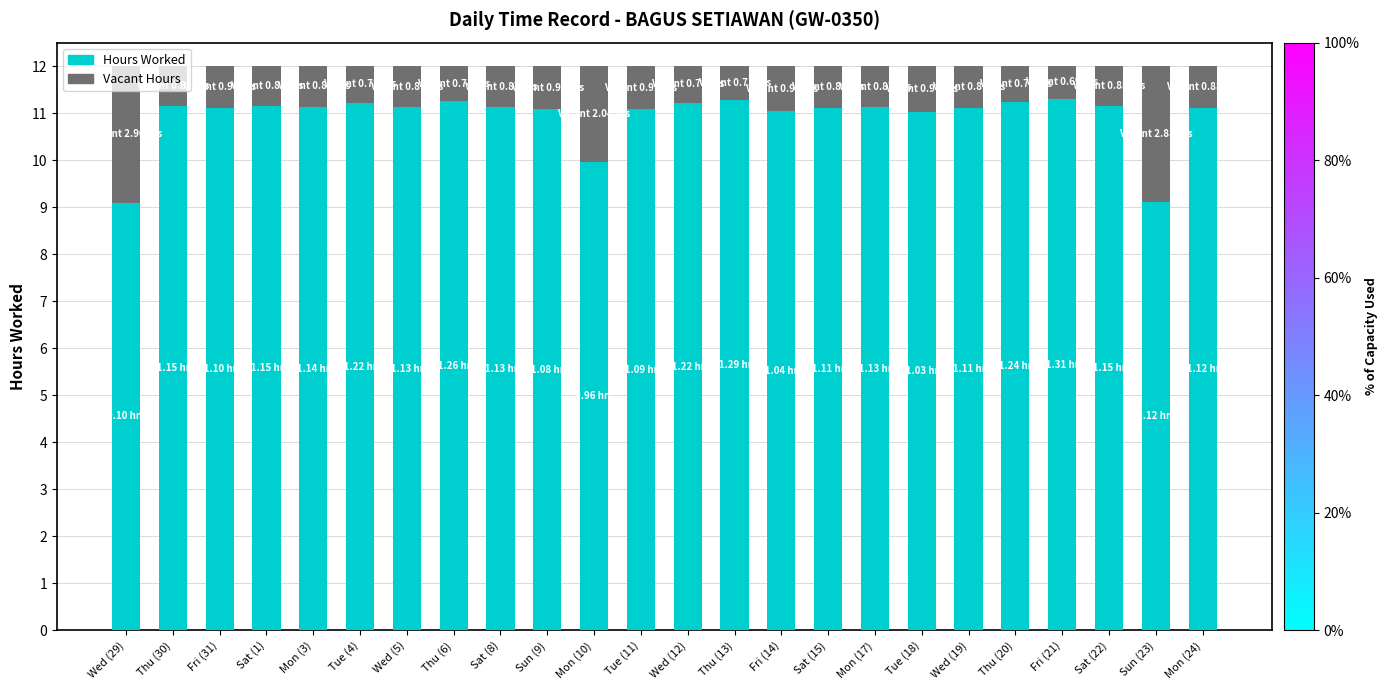

What is the sum of all Hours Worked values?

262.4